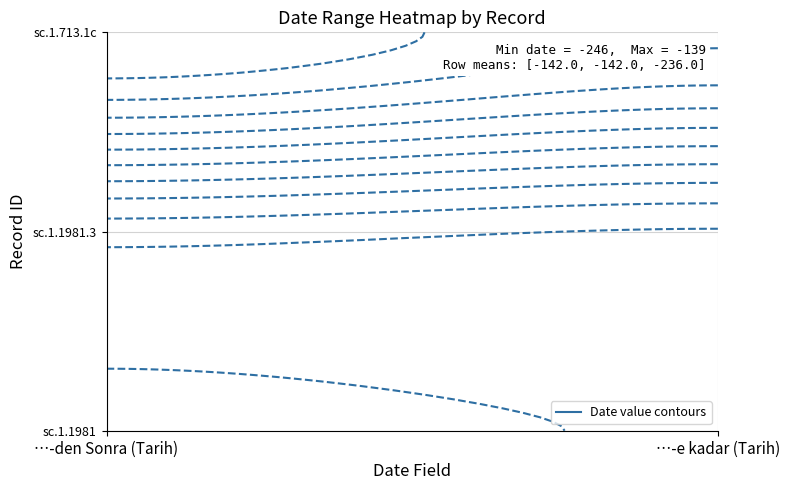

What is the minimum value for sc.1.713.1c?

-246